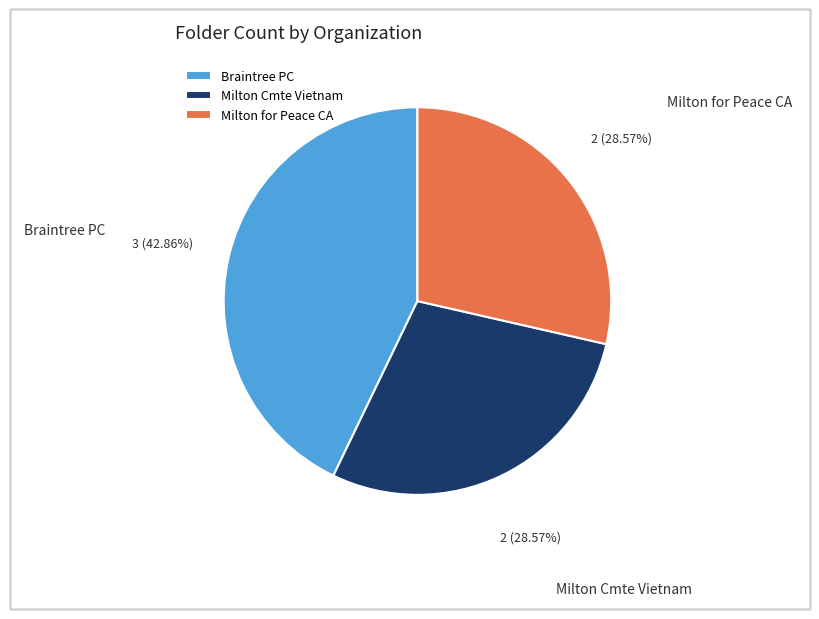

Which category has the biggest portion of the pie?

Braintree PC